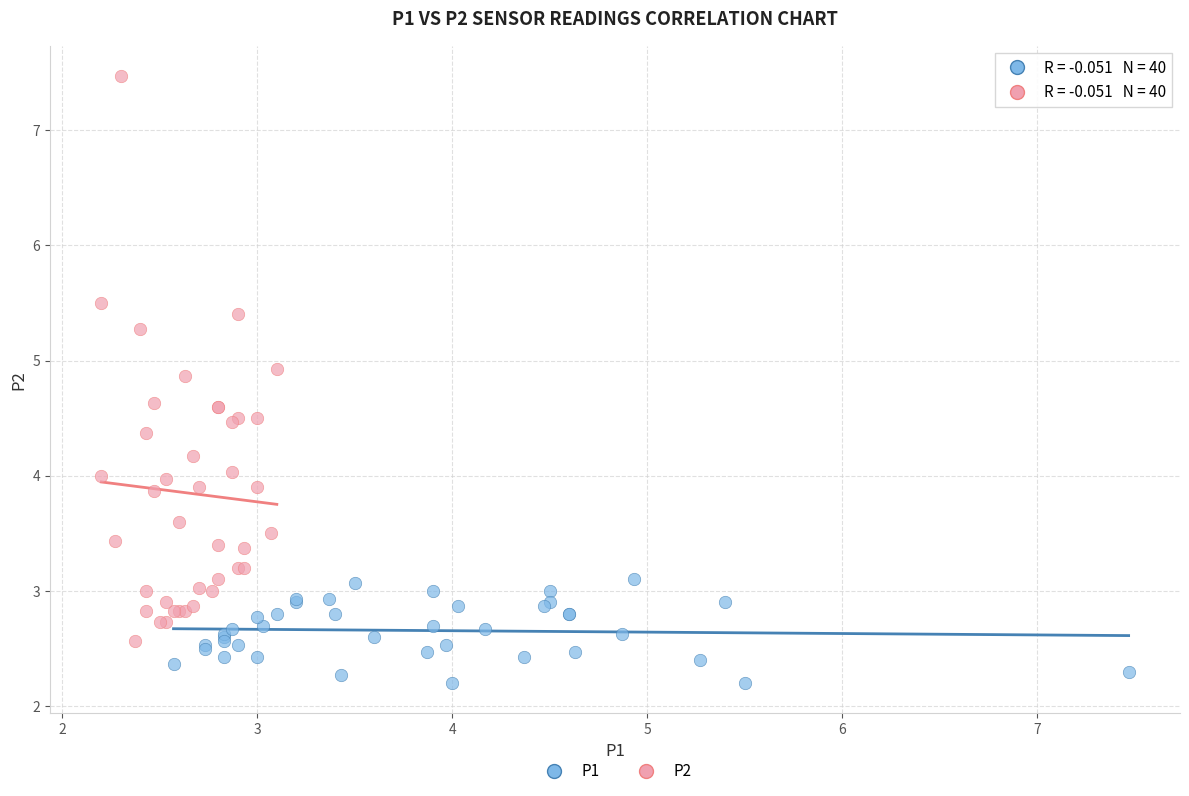

Which series has the largest Y range (max minus min)?

P2